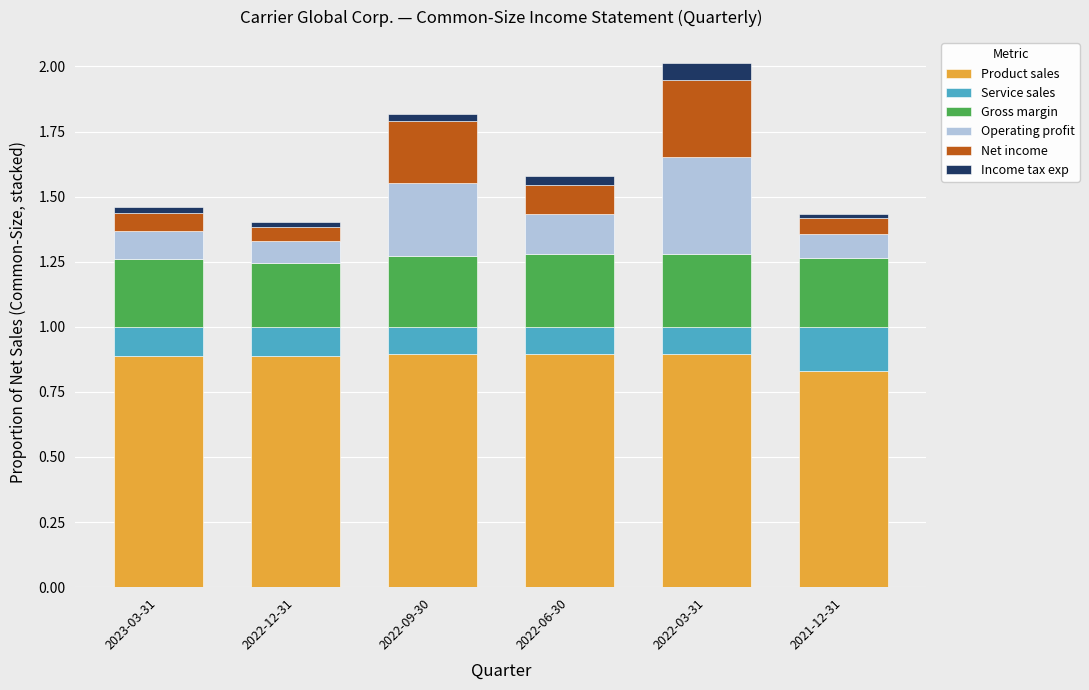

What is the highest value of the Product sales series?

0.9